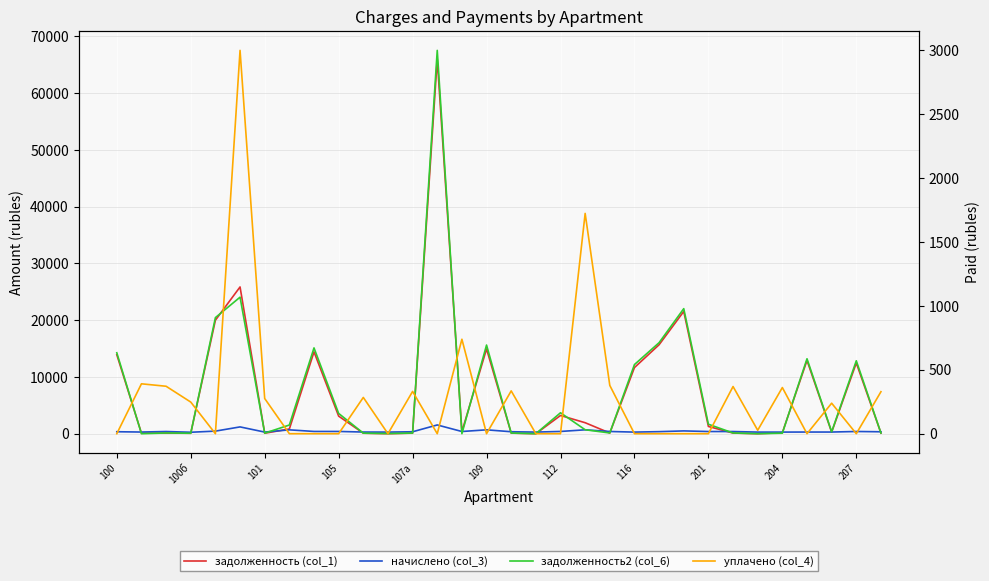

Is the value of задолженность2 (col_6) at 100 greater than the value of начислено (col_3) at 116?

Yes